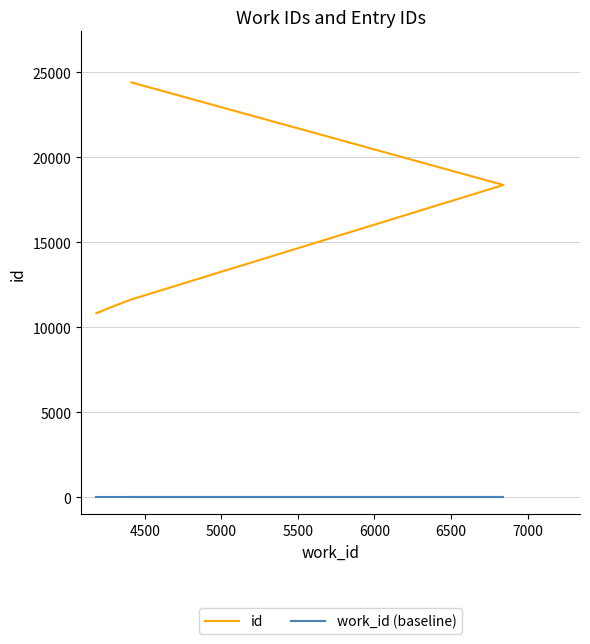

At how many categories does at least one series exceed 5199?

10